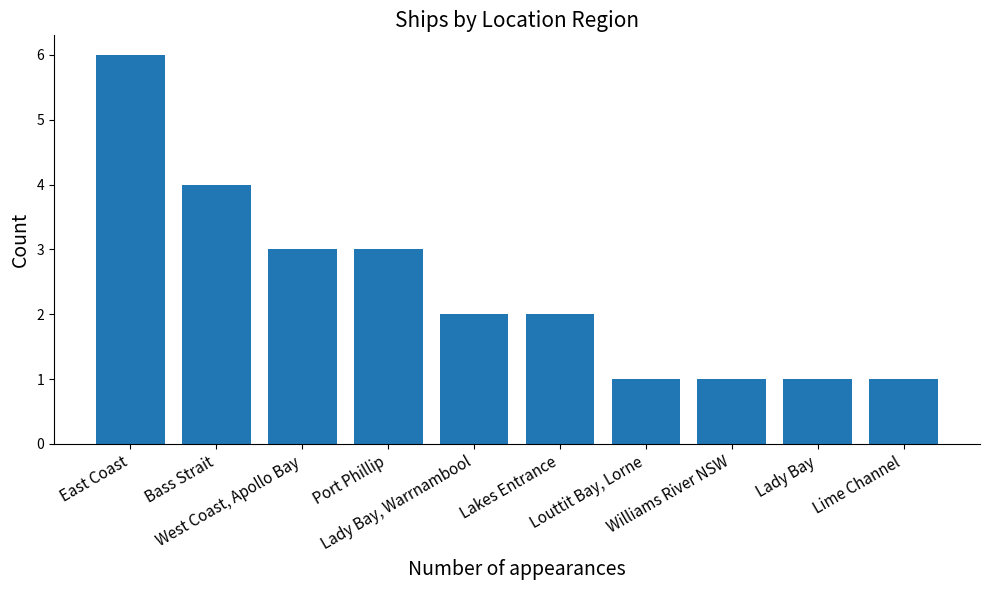

Is it true that the value at Lime Channel is 1?

True